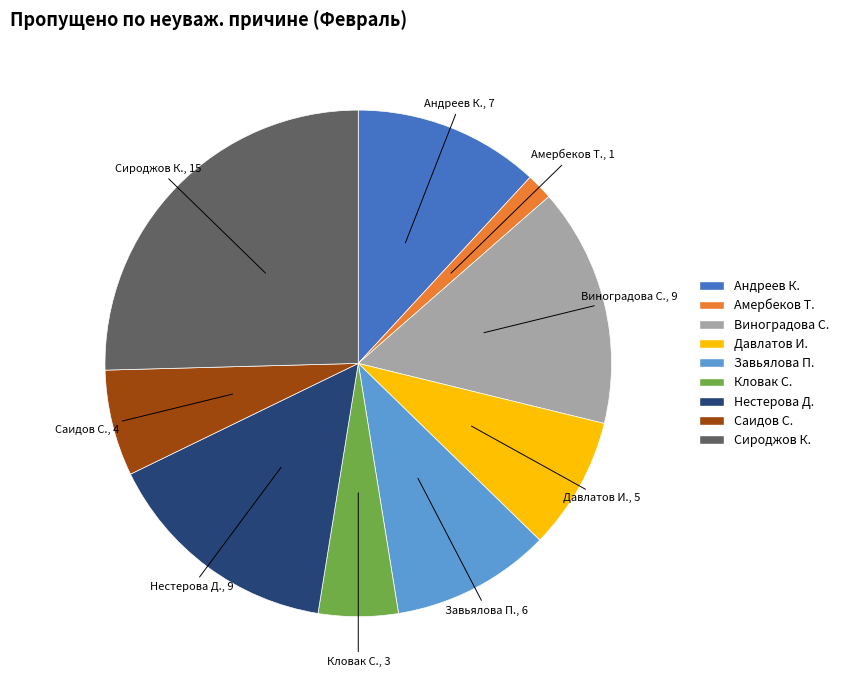

What is the ratio of the value at Завьялова П. to the value at Нестерова Д.?

0.7